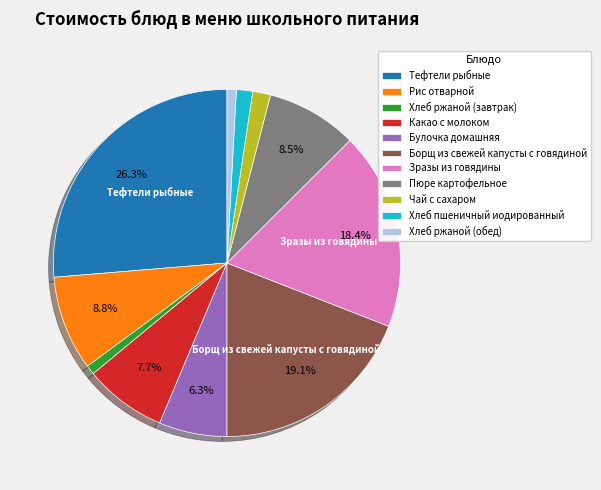

To the nearest percent, what portion does Какао с молоком represent?

8%